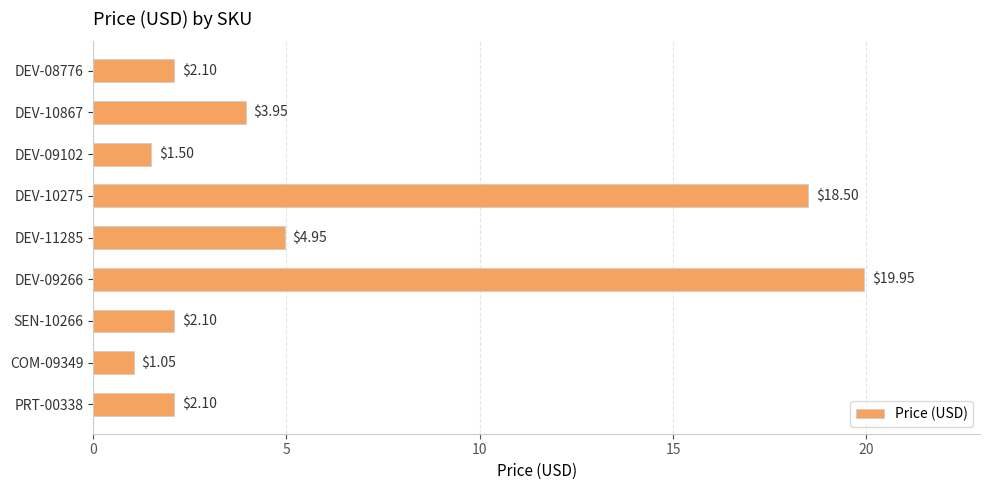

What is the sum of all values?

56.2